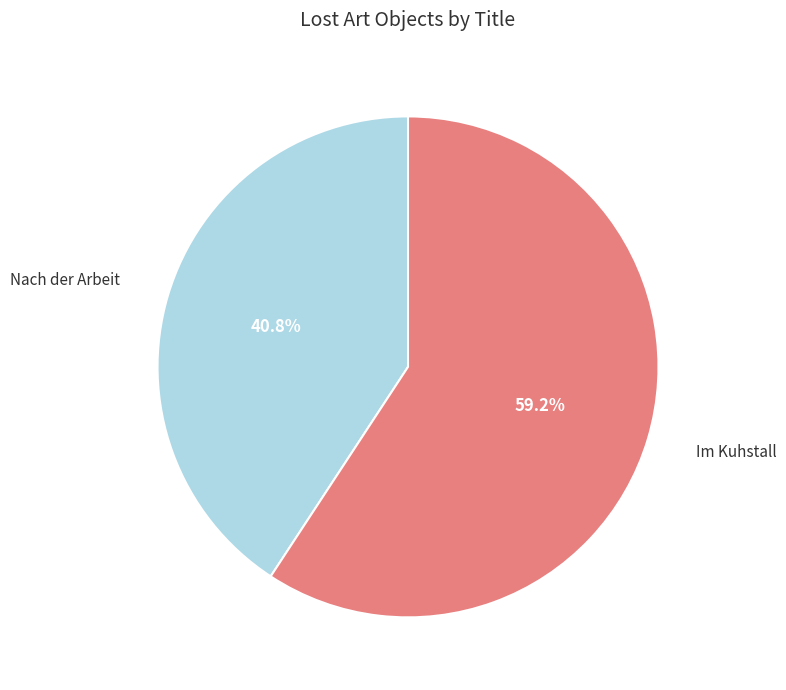

How much of the chart is everything except Nach der Arbeit?

59.2%